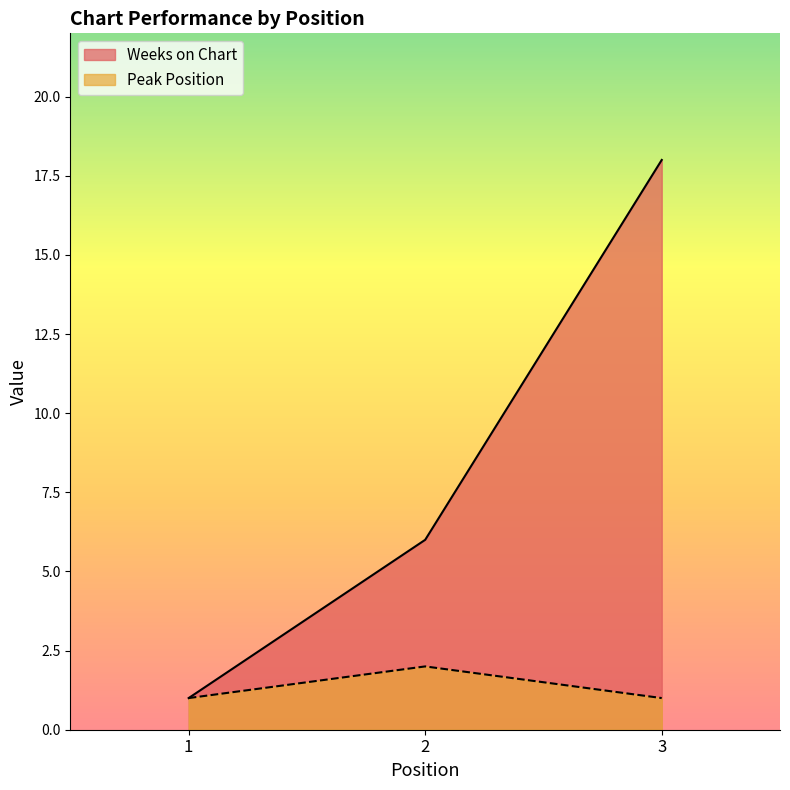

What is the total value across all series at 2?

8